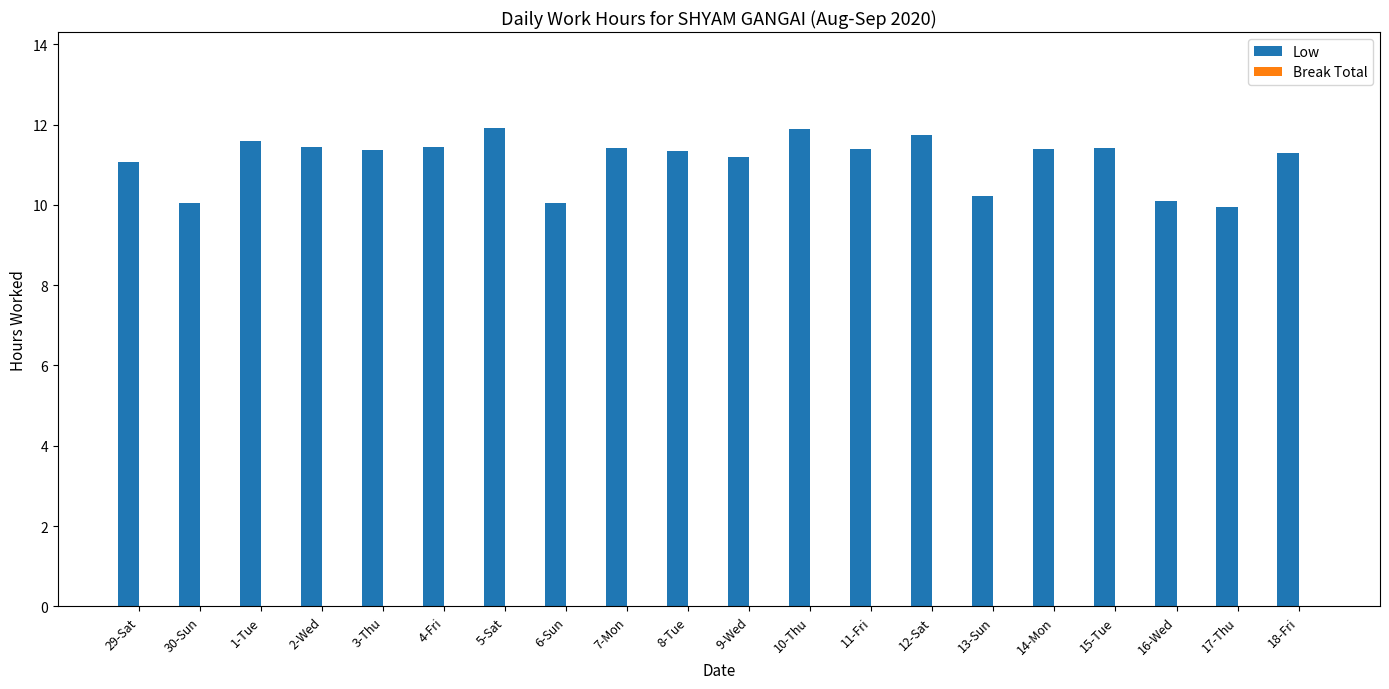

Which has a higher value, 7-Mon or 29-Sat?

7-Mon